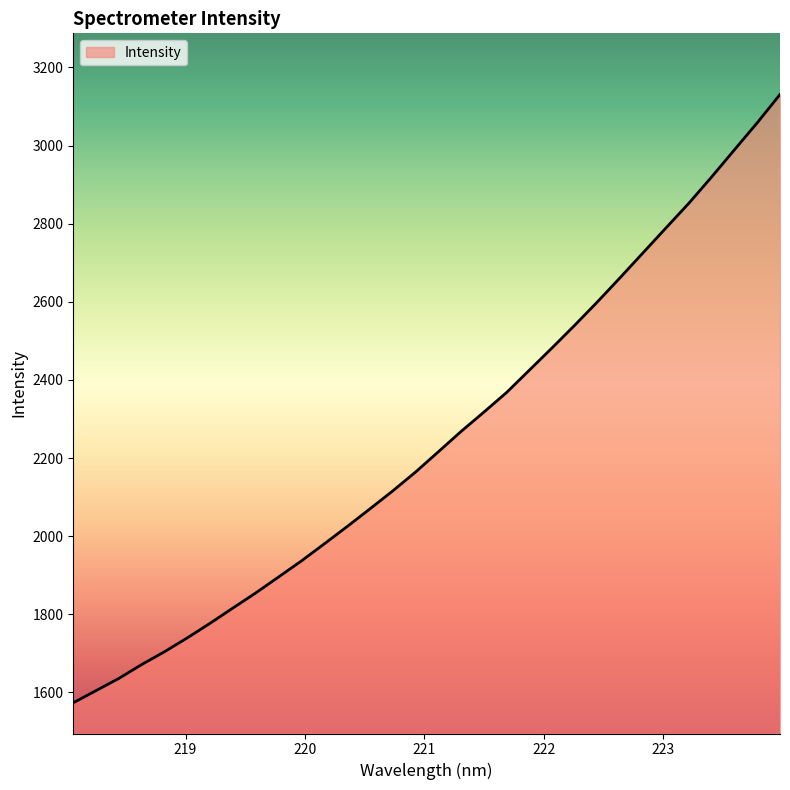

What is the average value?

2247.2